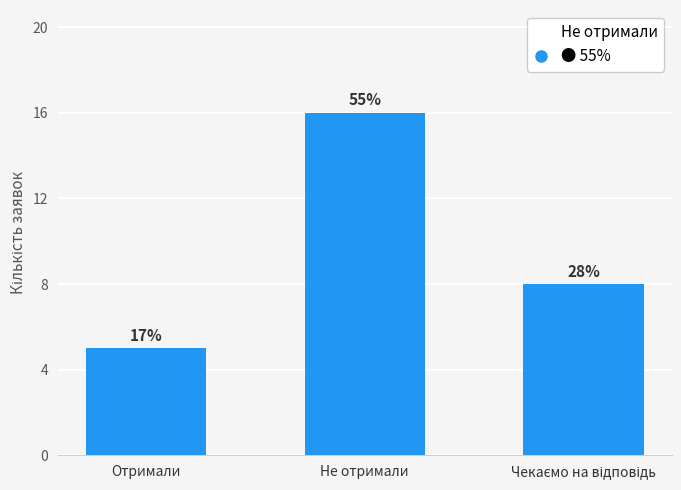

Reading left to right, extract all data points from this chart.

5	16	8